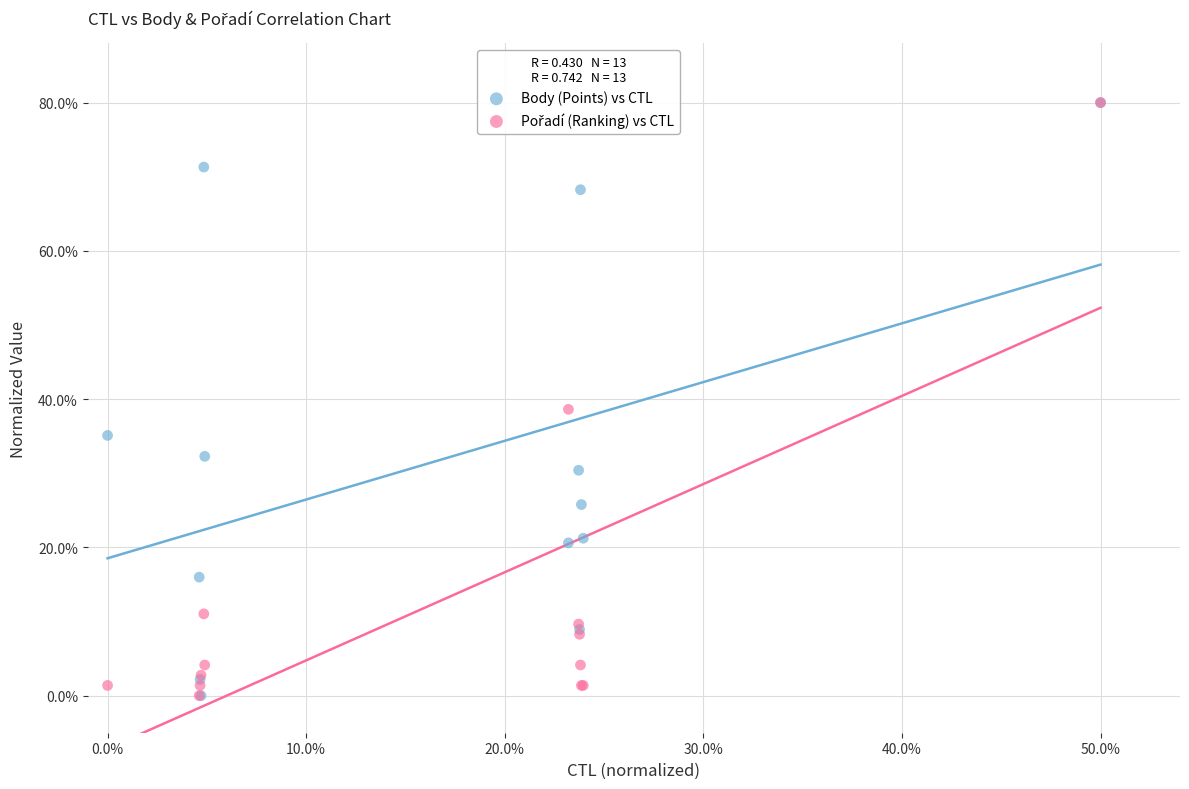

In the Body (Points) vs CTL series, what Y value is closest to 40?

35.1